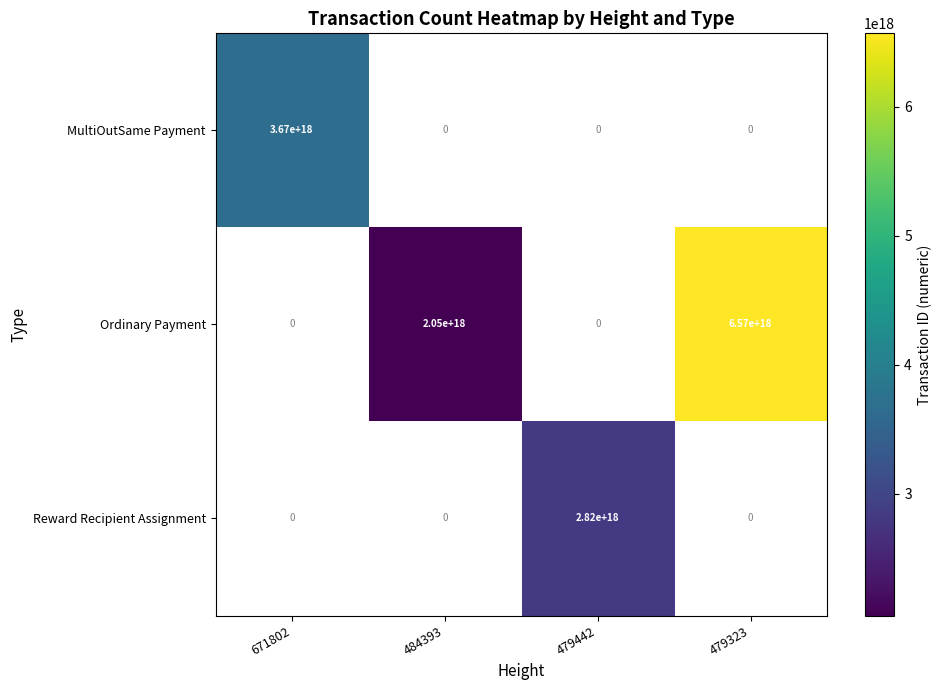

Is it true that Ordinary Payment equals 946551772353337600 at 484393?

False